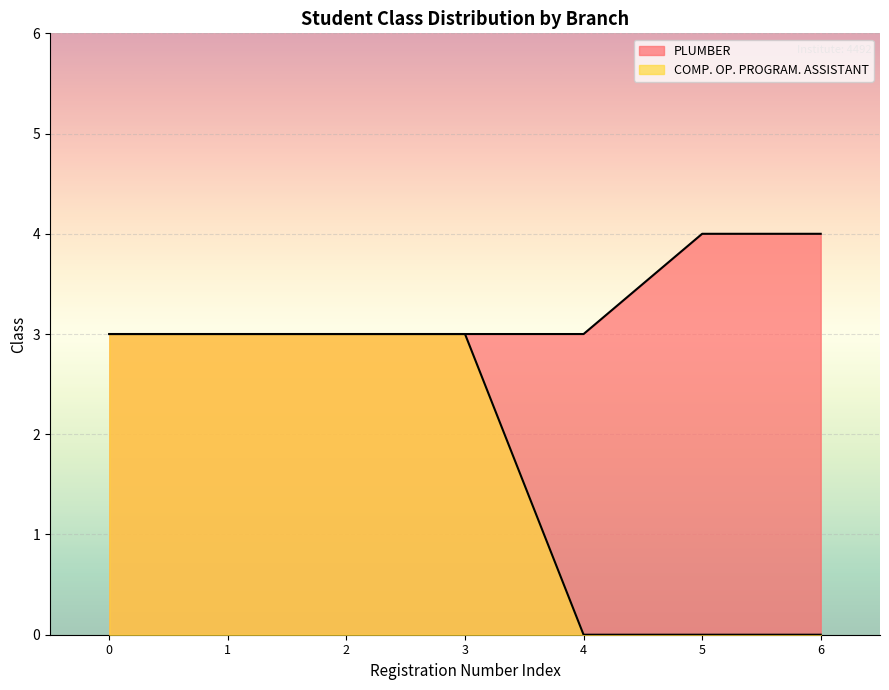

True or false: PLUMBER and COMP. OP. PROGRAM. ASSISTANT intersect in this chart.

False